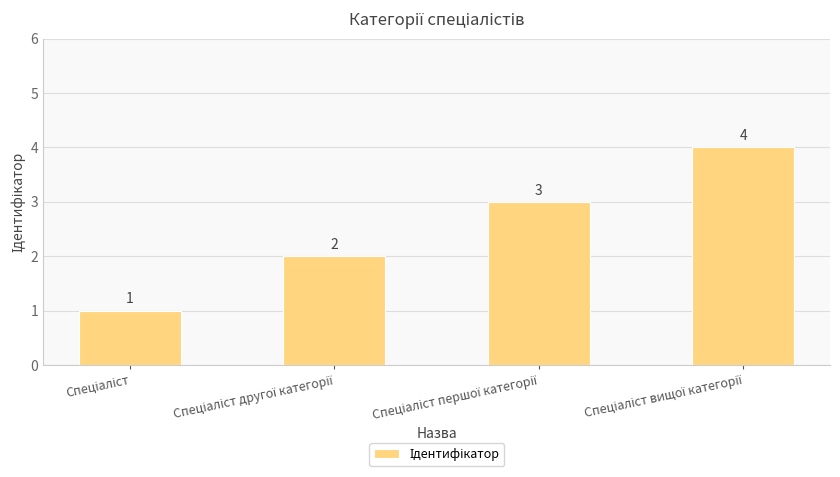

What is the maximum value shown in the chart?

4